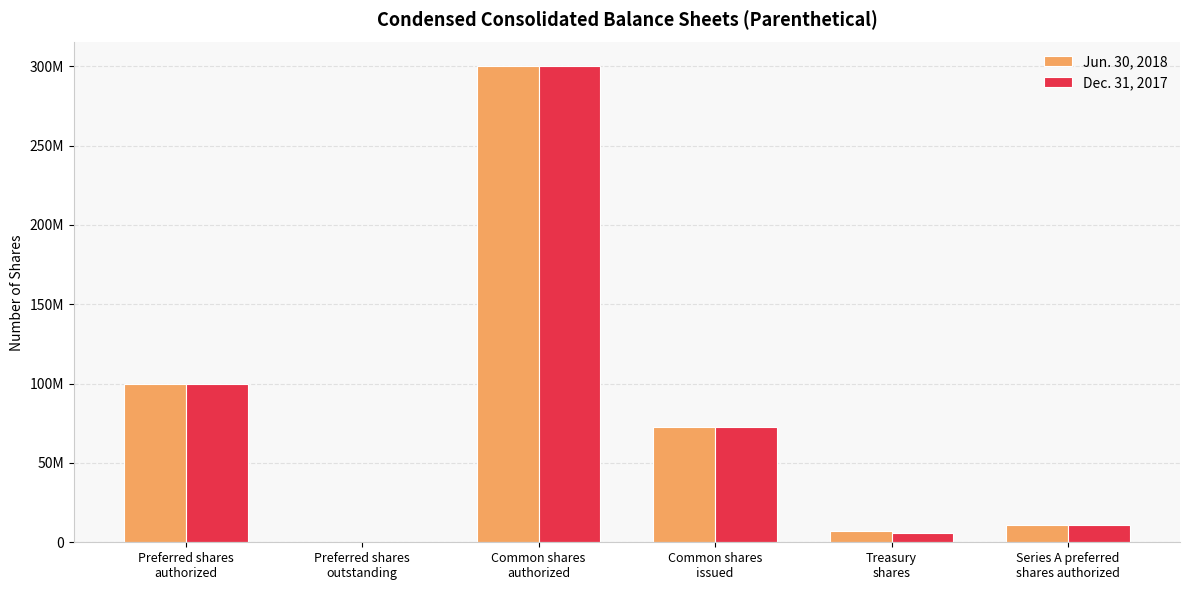

At Preferred shares
authorized, list the series in order from largest to smallest.

Jun. 30, 2018, Dec. 31, 2017